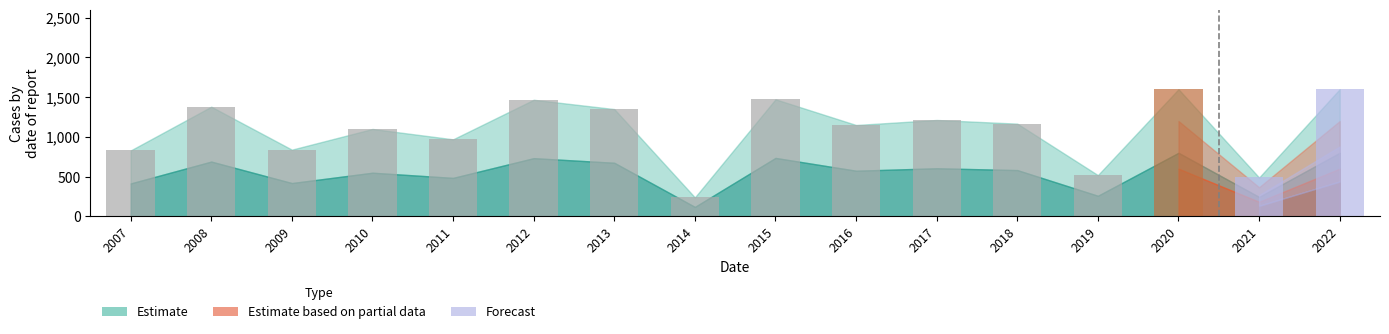

The chart shows a value of 92 at 2014. True or false?

False